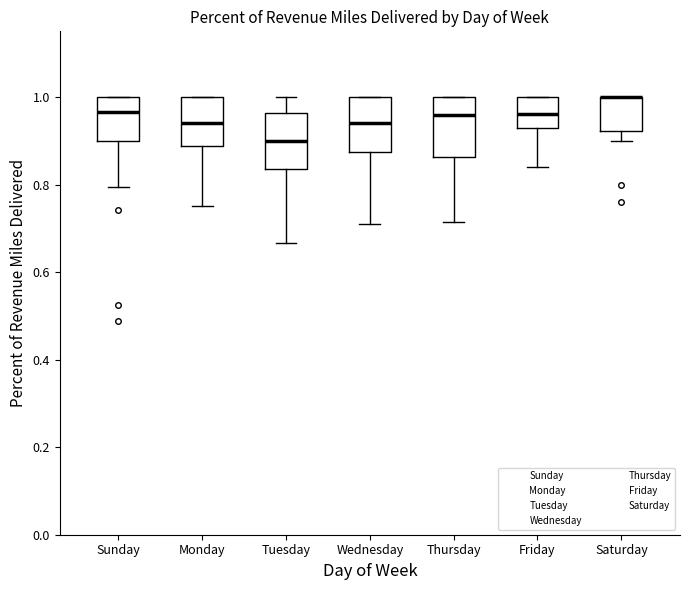

Reading left to right, read every box against the y-axis: the position of its median line, the range the box covers, and the ends of its whiskers. The values are not printed on the chart, so give them approximately, as read against the axis.

Sunday: median 0.96, box 0.90 to 1.00, whiskers 0.80 to 1.00
Monday: median 0.94, box 0.88 to 1.00, whiskers 0.76 to 1.00
Tuesday: median 0.90, box 0.84 to 0.96, whiskers 0.66 to 1.00
Wednesday: median 0.94, box 0.88 to 1.00, whiskers 0.70 to 1.00
Thursday: median 0.96, box 0.86 to 1.00, whiskers 0.72 to 1.00
Friday: median 0.96, box 0.92 to 1.00, whiskers 0.84 to 1.00
Saturday: median 1.00 (drawn on the box's upper edge), box 0.92 to 1.00, whiskers 0.90 to 1.00